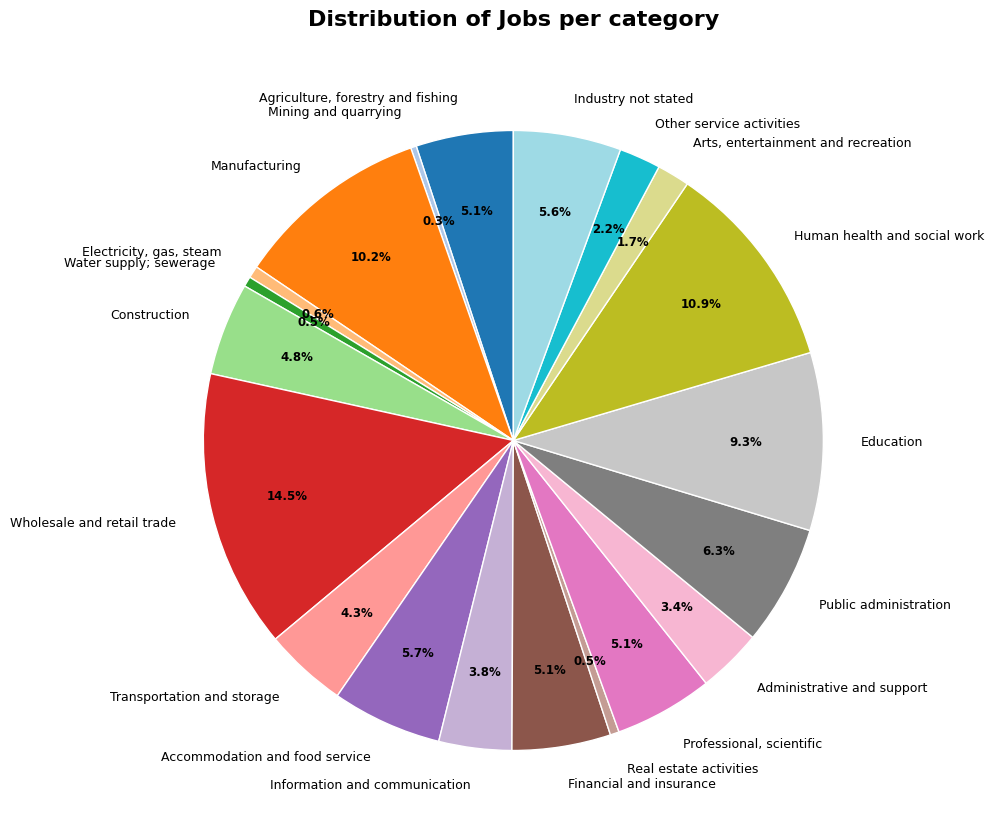

To the nearest percent, what is the difference between the largest and smallest slice percentages?

14%